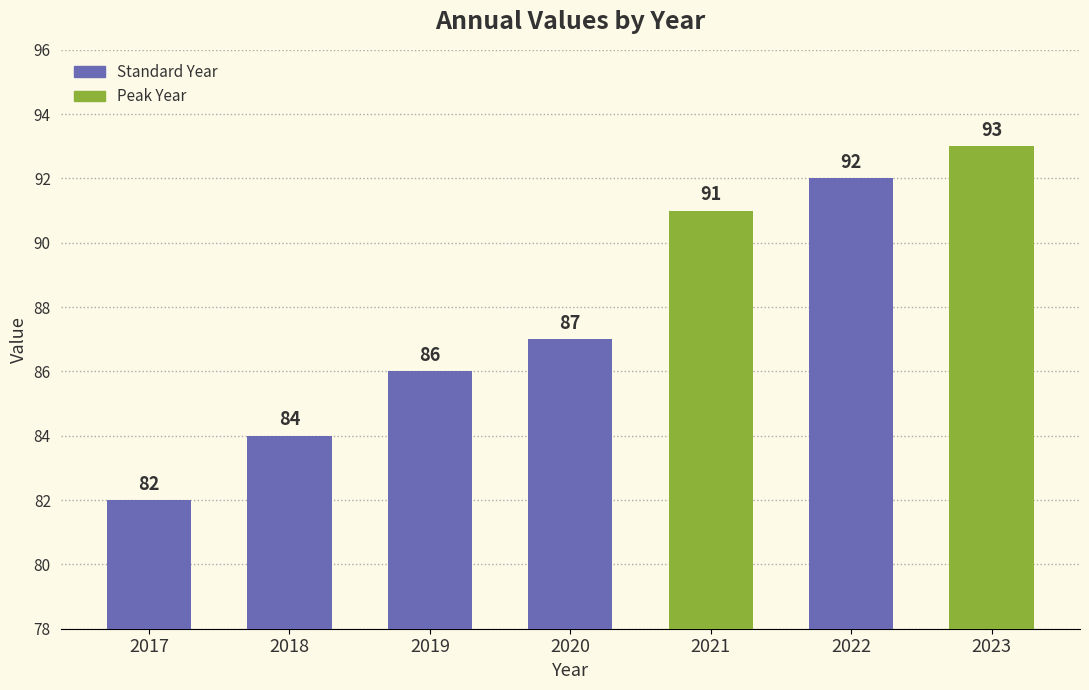

Rank the categories by value from lowest to highest.

2017, 2018, 2019, 2020, 2021, 2022, 2023